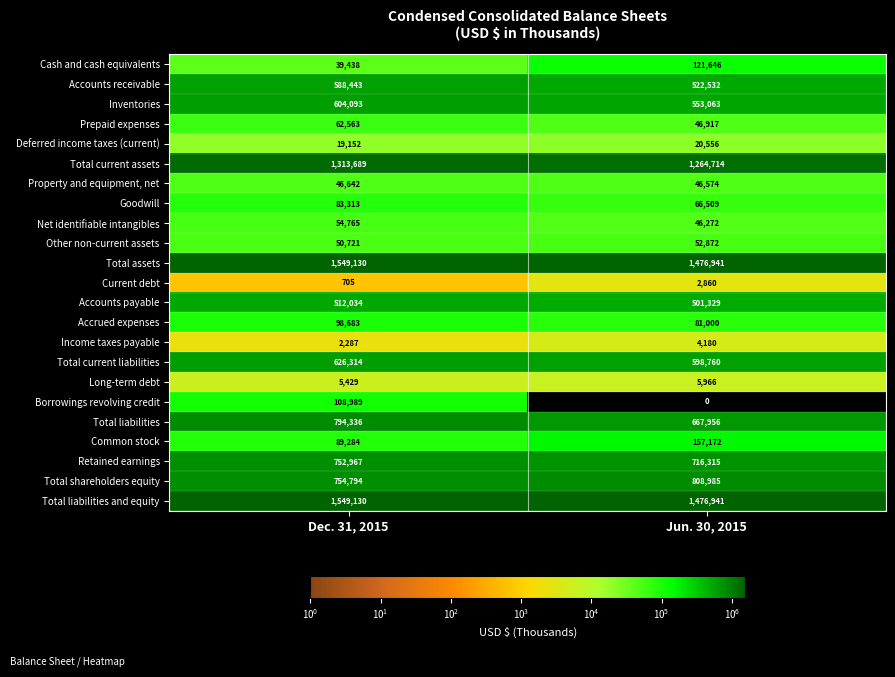

Rank the categories by Total liabilities value from highest to lowest.

Dec. 31, 2015, Jun. 30, 2015